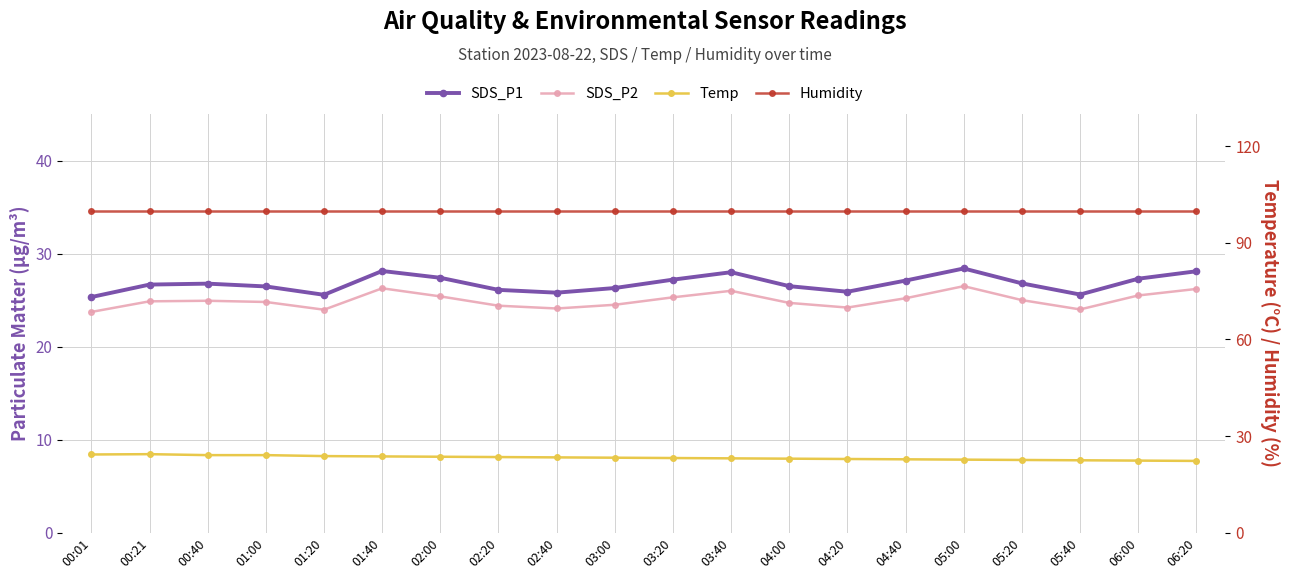

What are all the series names shown in the legend?

SDS_P1, SDS_P2, Temp, Humidity